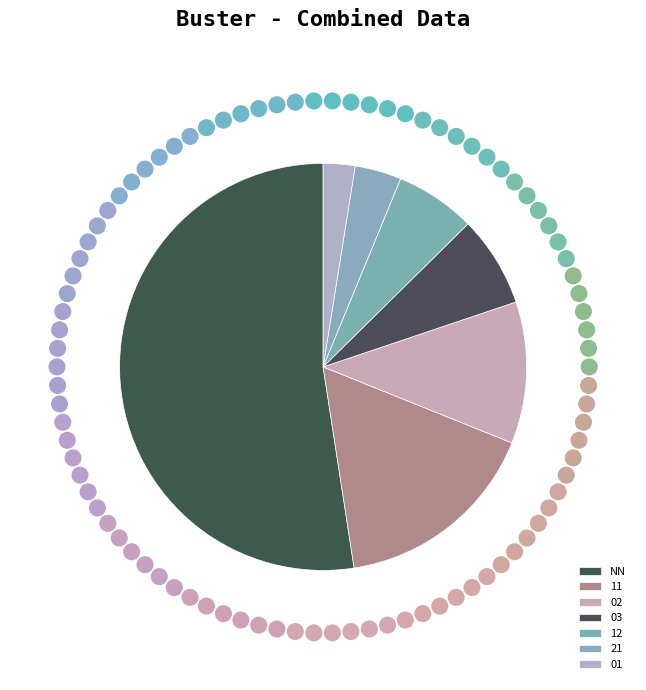

To the nearest percent, what is the average slice percentage?

14%